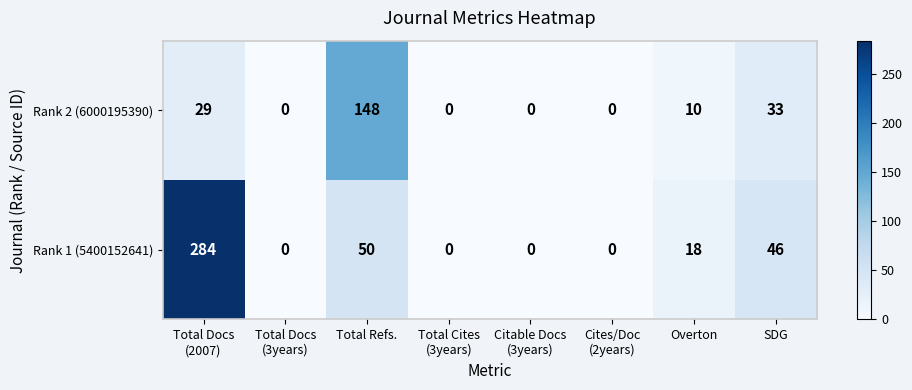

What is the sum of all Rank 2 (6000195390) values?

220